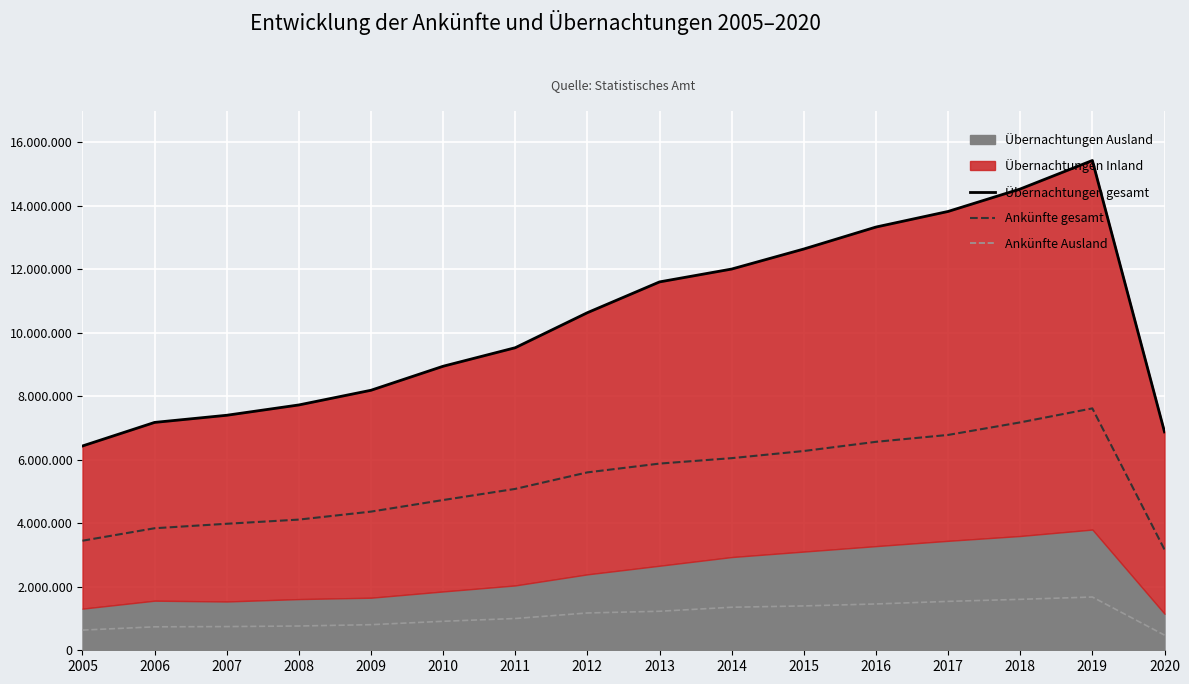

In Ankünfte gesamt, how many points are higher than both neighbors (excluding endpoints)?

1